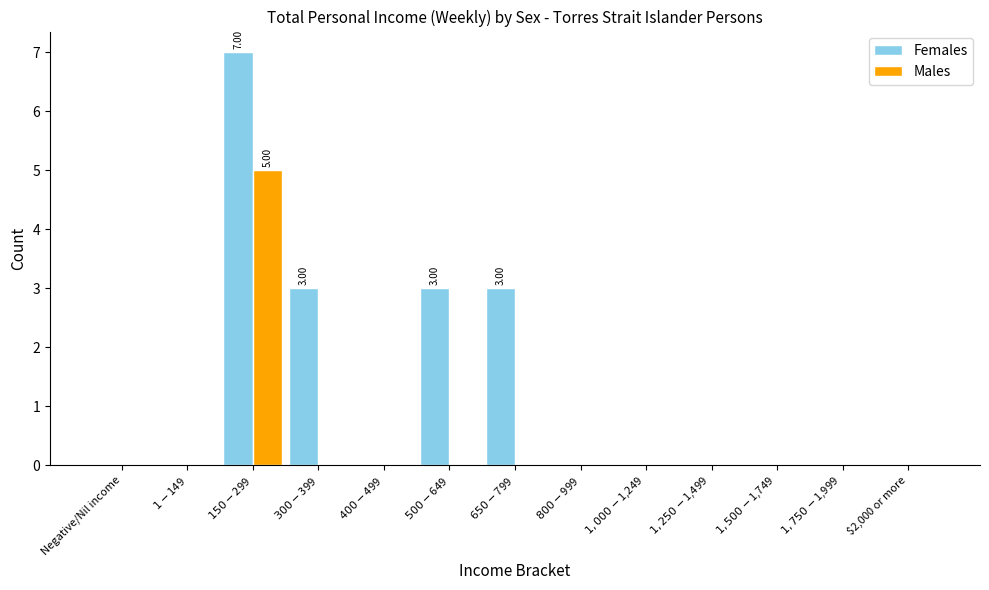

Count the number of categories in the chart.

13